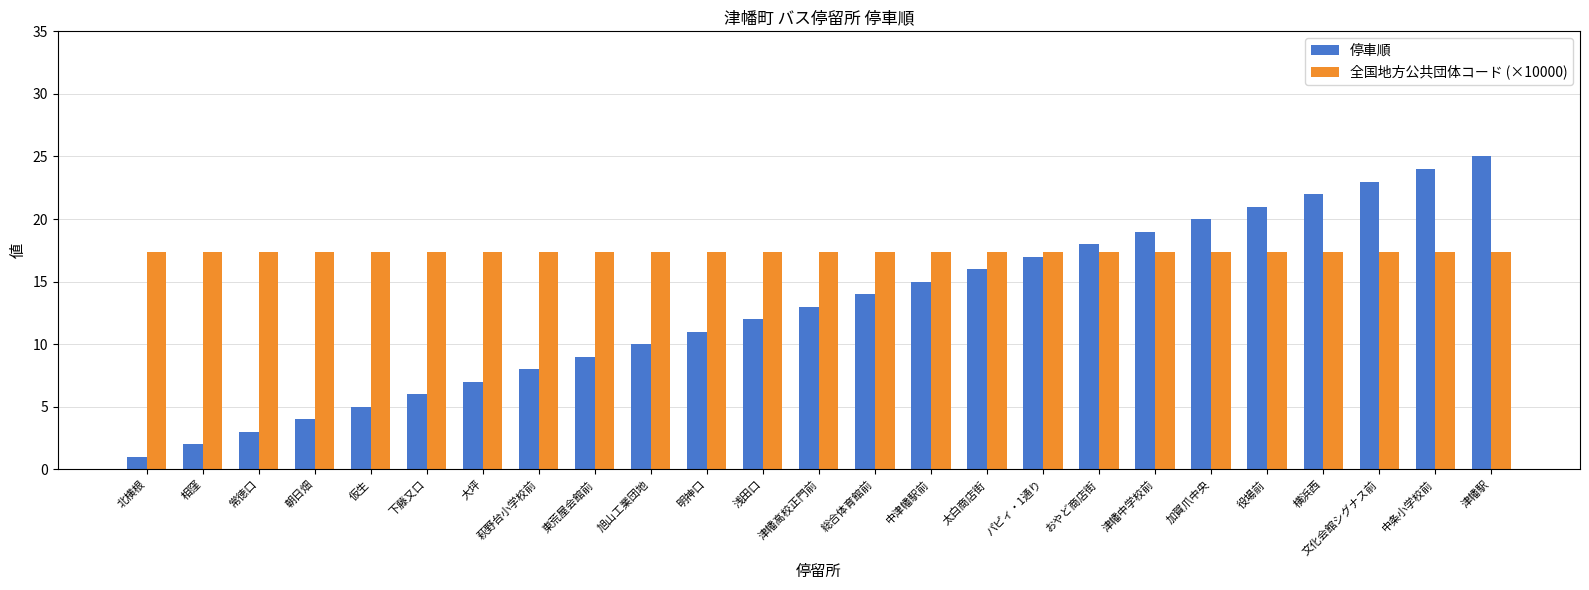

Are the bars horizontal?

No